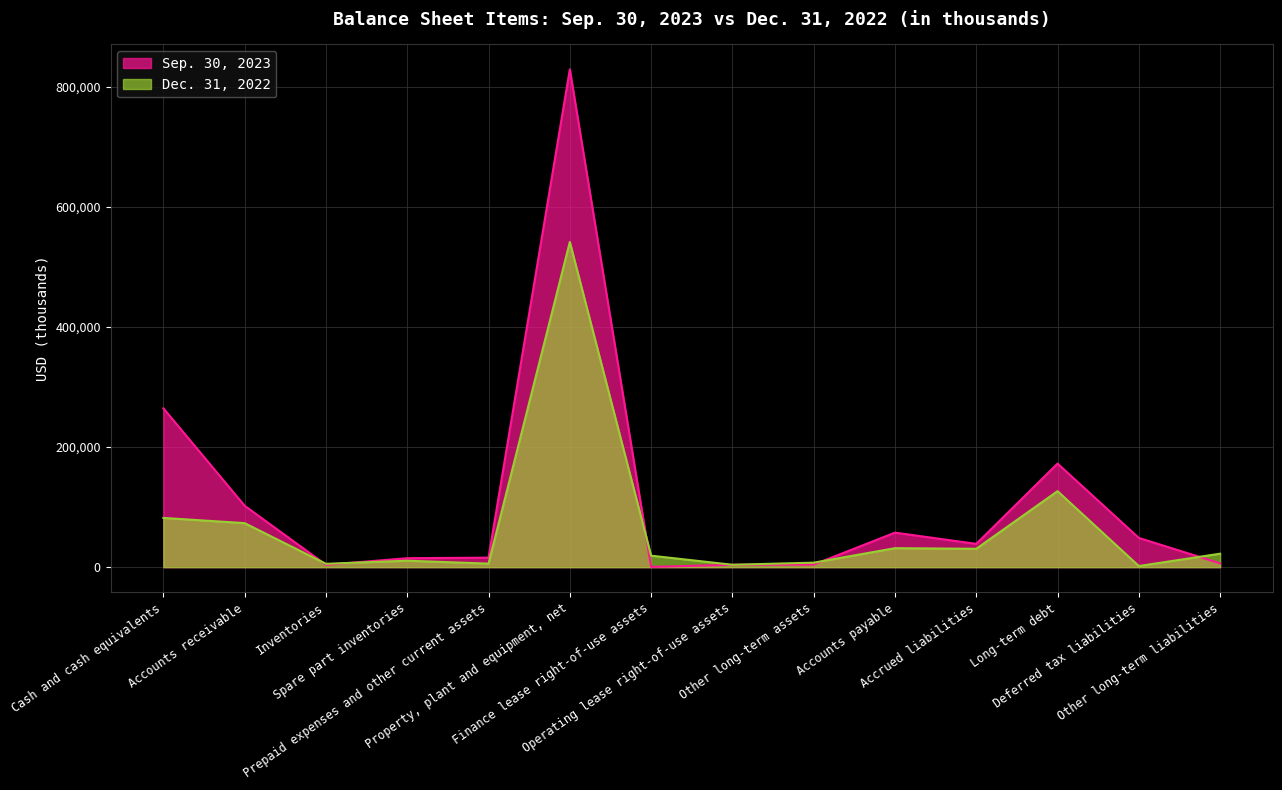

Rank the series at Other long-term liabilities from lowest to highest value.

Sep. 30, 2023, Dec. 31, 2022